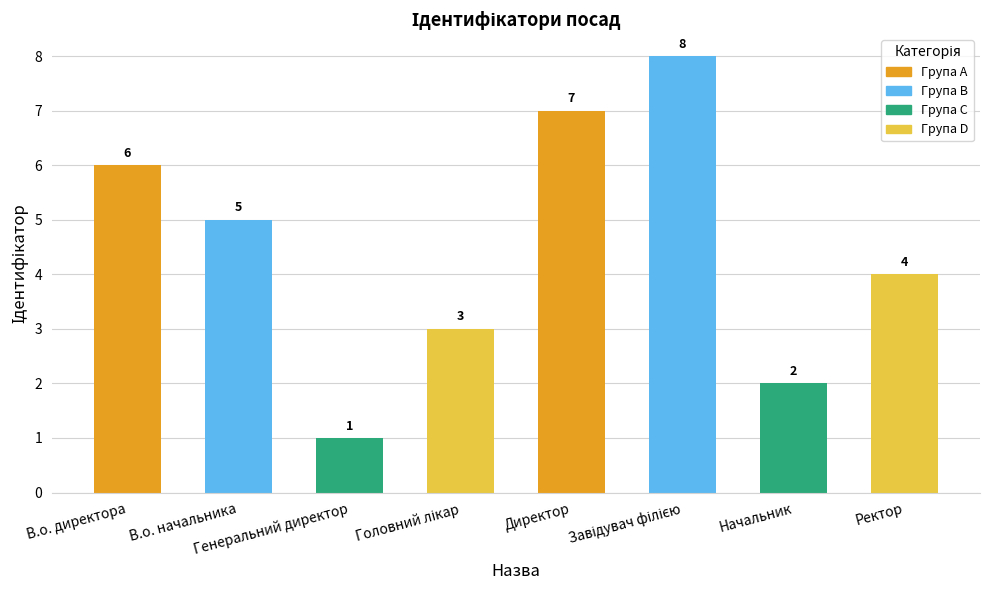

What is the maximum value shown in the chart?

8